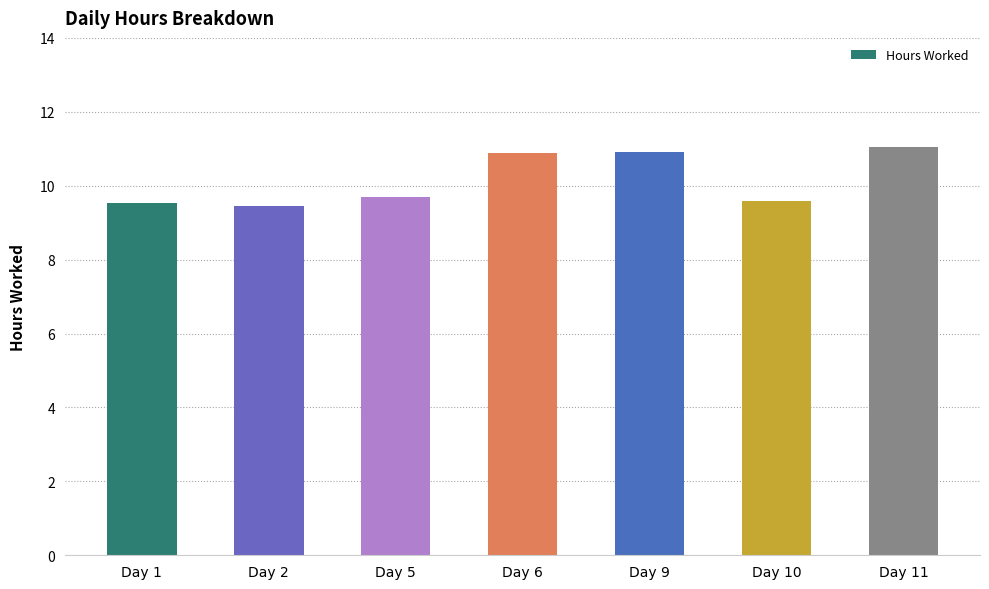

How many bars are there in total?

7